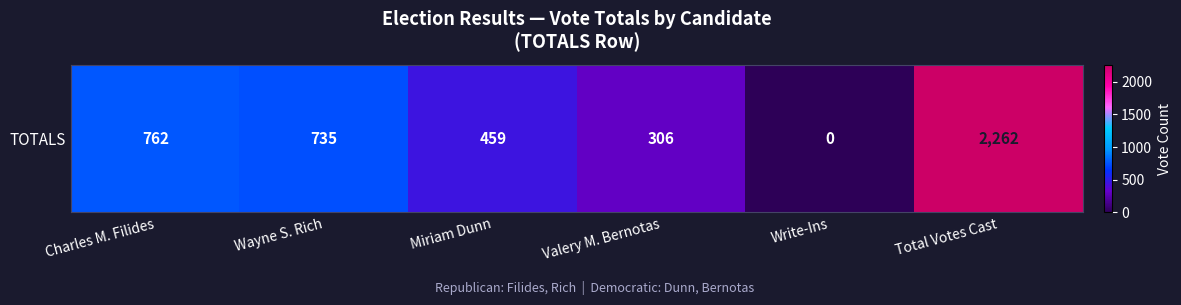

At which label does the data first exceed 735?

Charles M. Filides